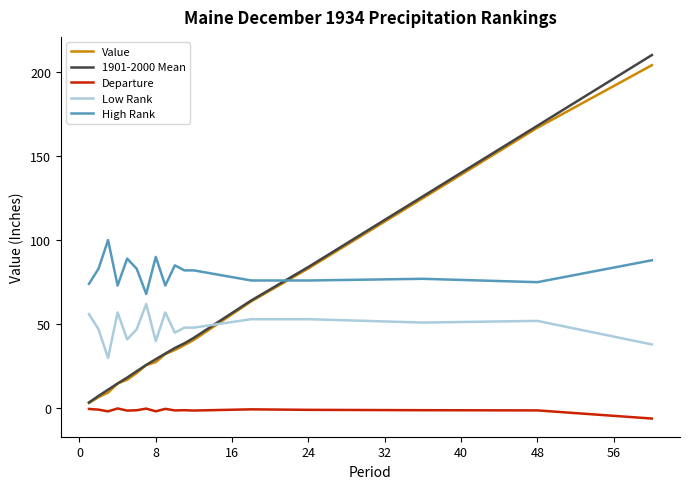

What is the smallest value displayed?

-6.0